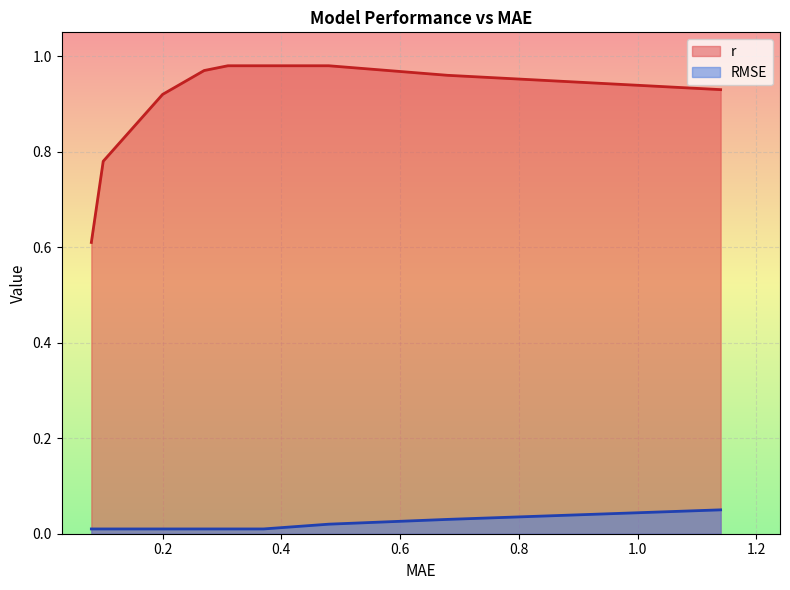

Which series has the largest total across all categories?

r